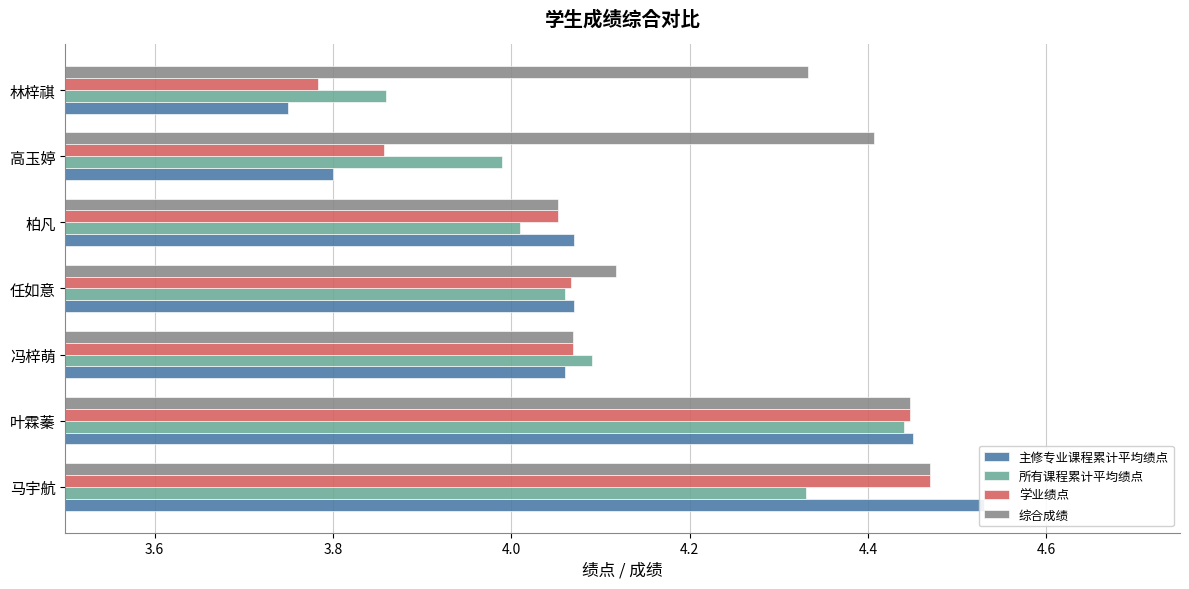

Between 叶霖蓁 and 冯梓萌, which series saw the biggest shift?

主修专业课程累计平均绩点